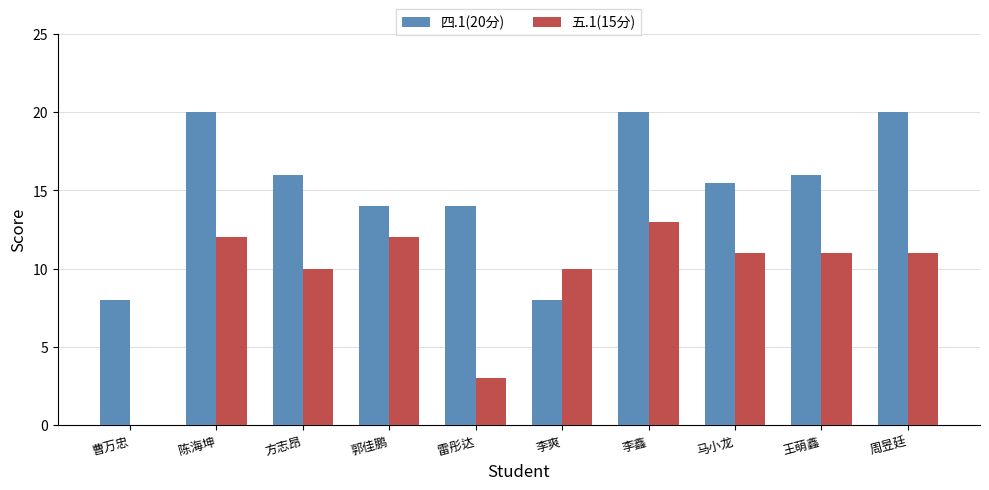

What are all the series names shown in the legend?

四.1(20分), 五.1(15分)